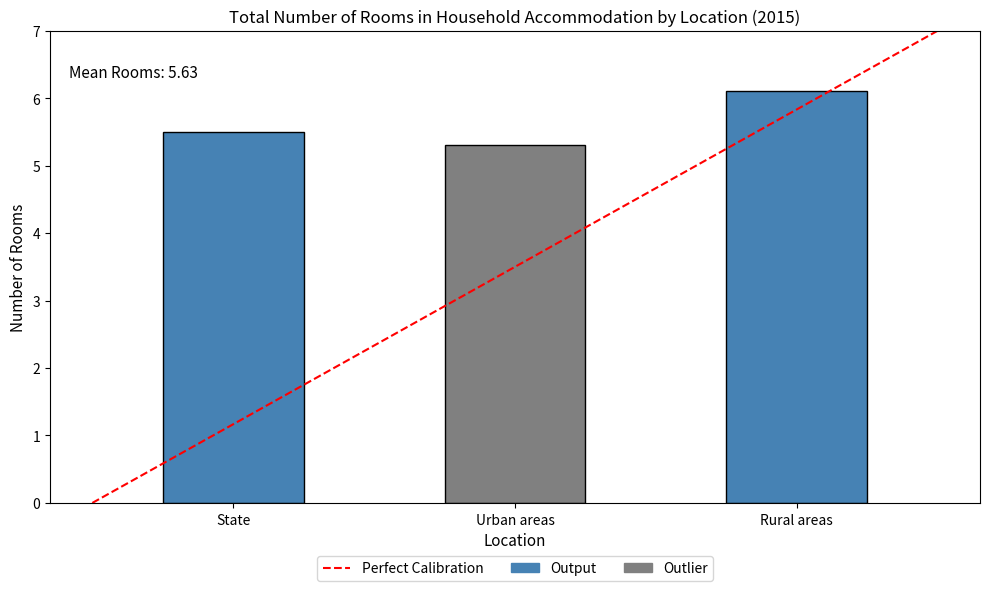

Which category has the highest value across all series?

Rural areas